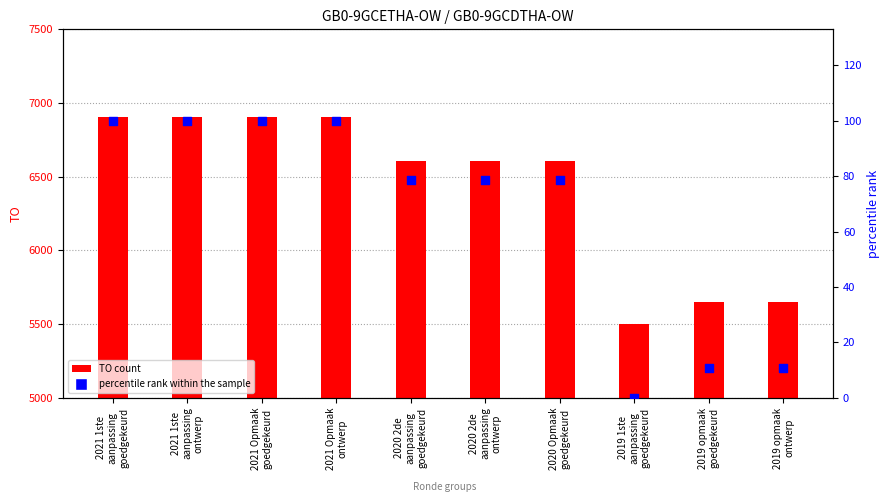

At how many categories does at least one series exceed 6468?

7